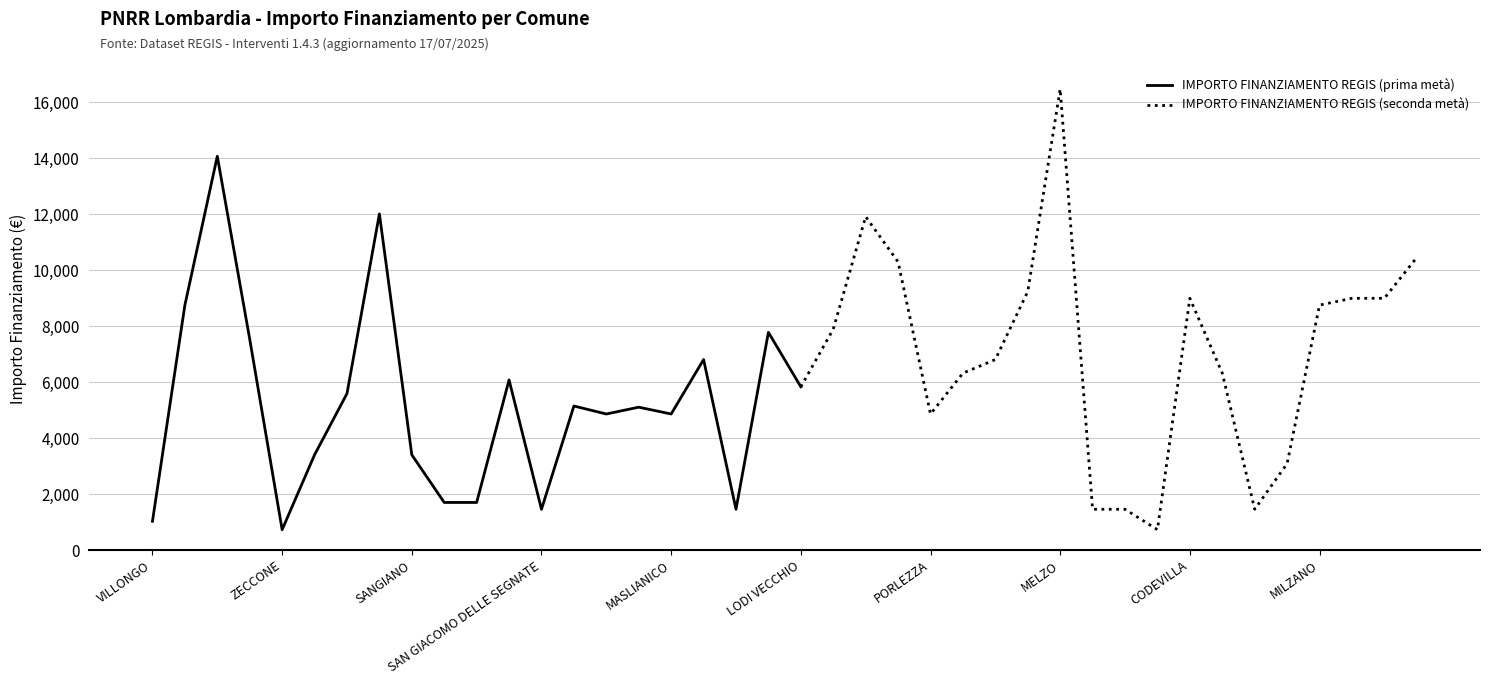

The value of IMPORTO FINANZIAMENTO REGIS (prima metà) at MASLIANICO is 4860. True or false?

True